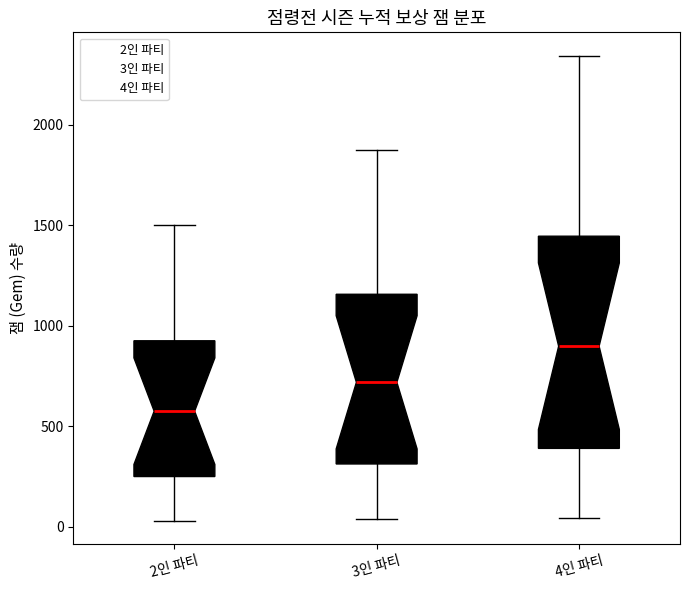

Reading left to right, read every box against the y-axis: the position of its median line, the range the box covers, and the ends of its whiskers. The values are not printed on the chart, so give them approximately, as read against the axis.

2인 파티: median 600, box 250 to 950, whiskers 50 to 1500
3인 파티: median 700, box 300 to 1150, whiskers 50 to 1900
4인 파티: median 900, box 400 to 1450, whiskers 50 to 2350